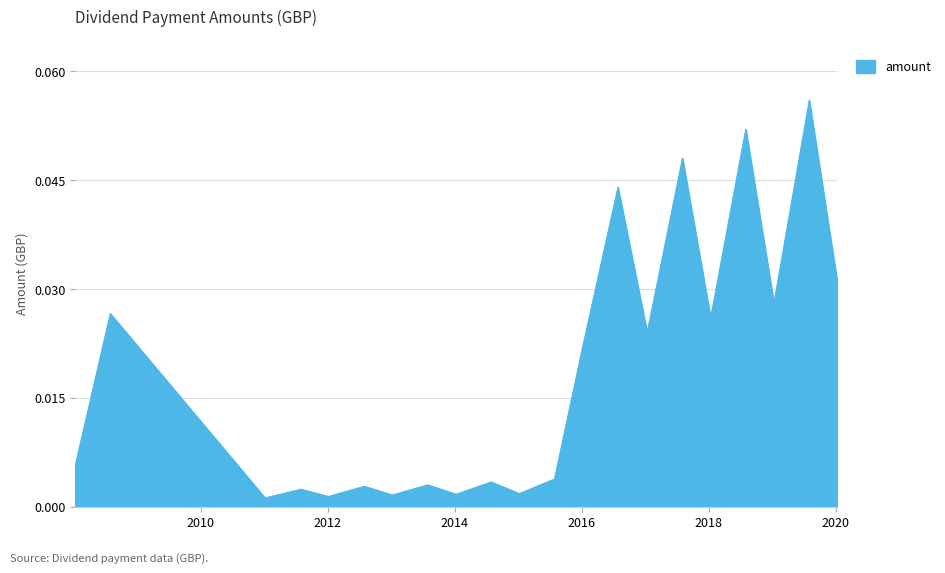

How many lines are shown in the chart?

1